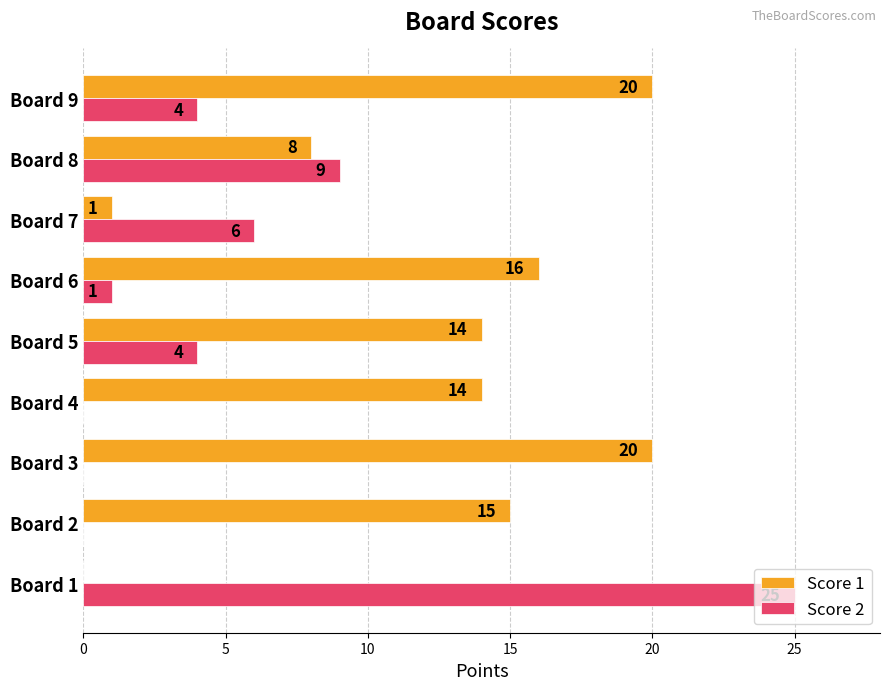

At which label does Score 2 reach its peak?

Board 1